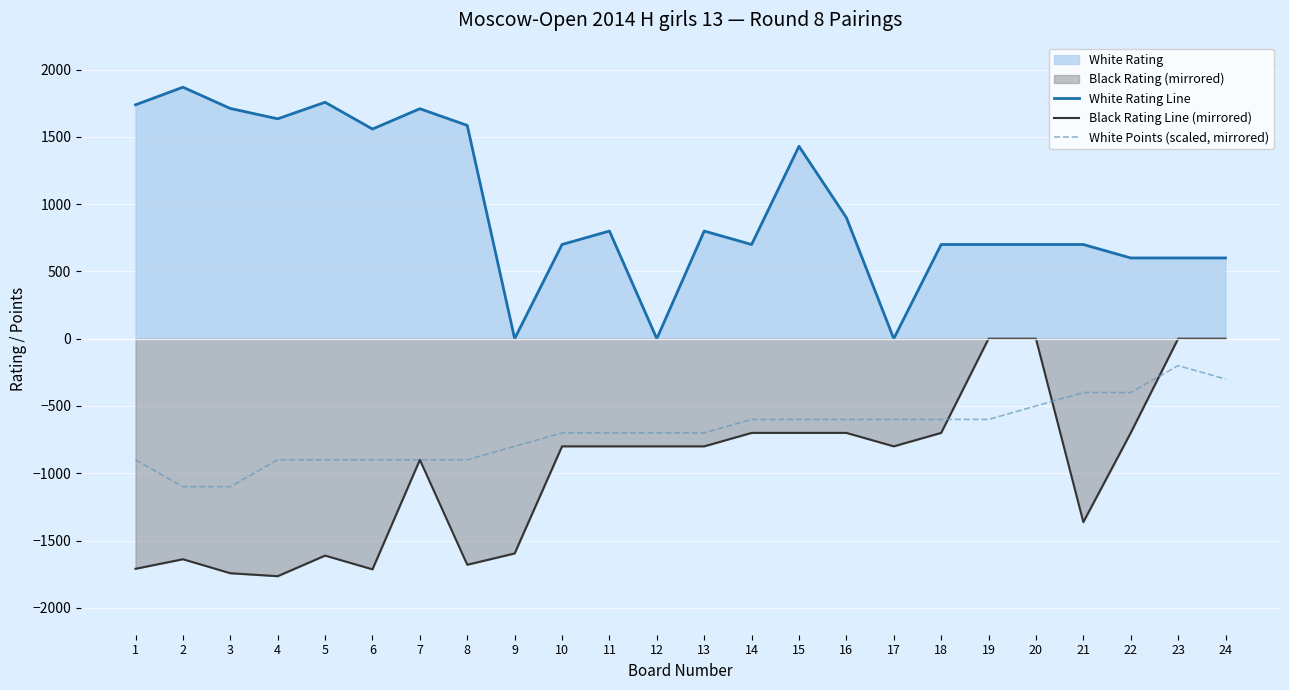

What is the minimum value shown in the chart?

-1765